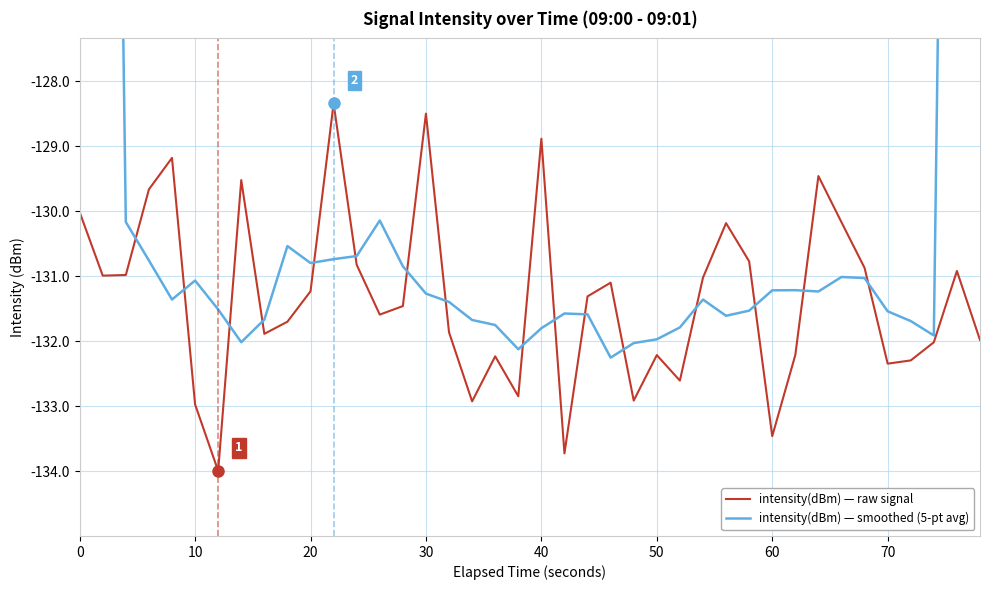

How many intersections are there between intensity(dBm) — smoothed (5-pt avg) and intensity(dBm) — raw signal?

16